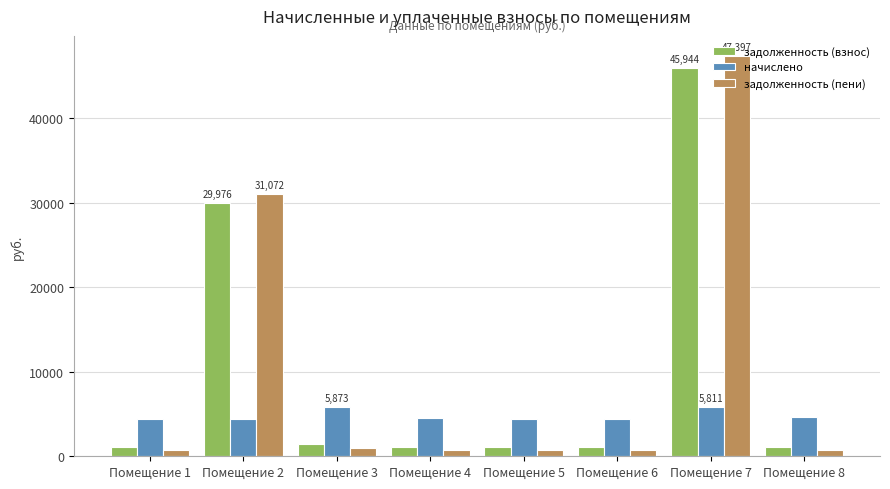

What is the value of the задолженность (взнос) bar at the 3rd from the left?

1431.5